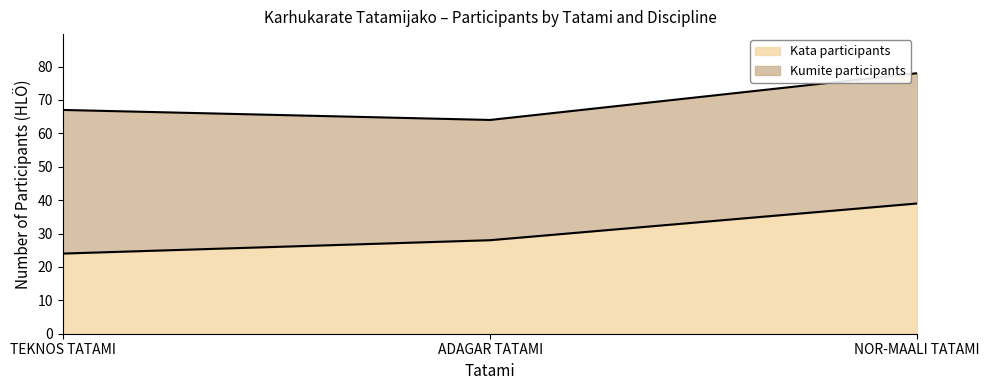

Which has a higher value, NOR-MAALI TATAMI or TEKNOS TATAMI?

NOR-MAALI TATAMI